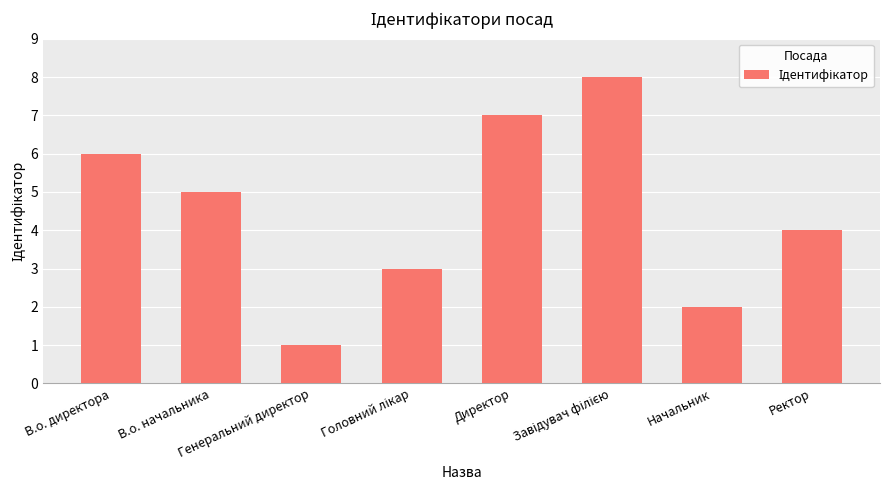

Does the chart contain stacked bars?

No